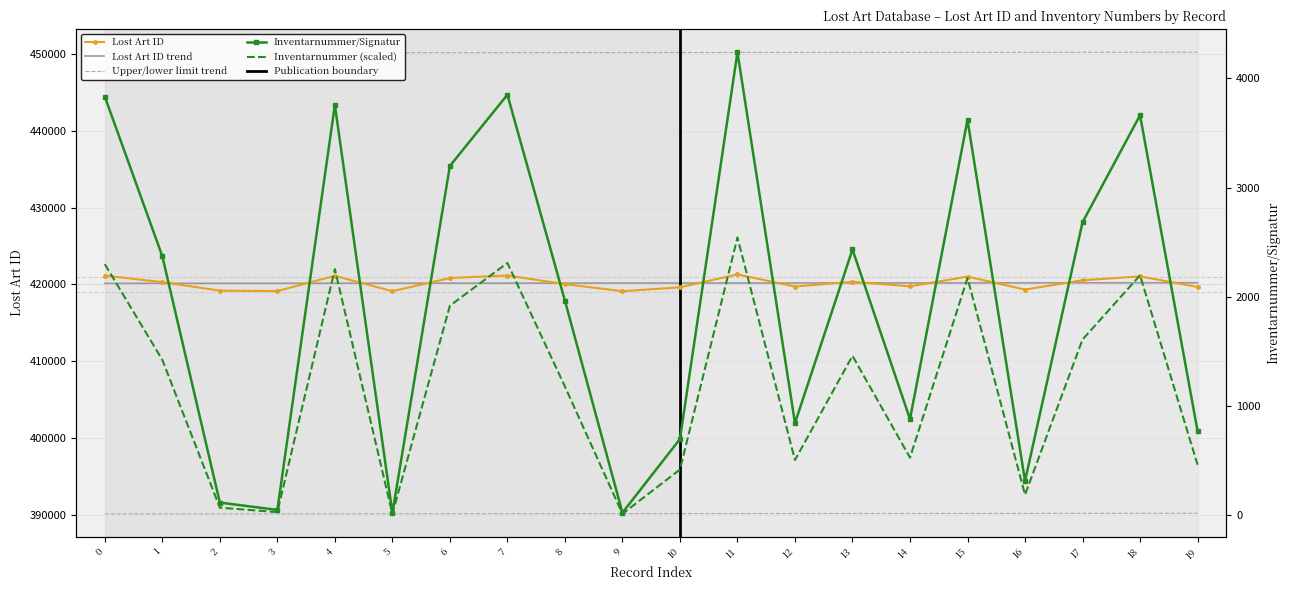

List the series in order of their peak value, highest first.

Lost Art ID, Lost Art ID trend, Inventarnummer/Signatur, Inventarnummer (scaled)